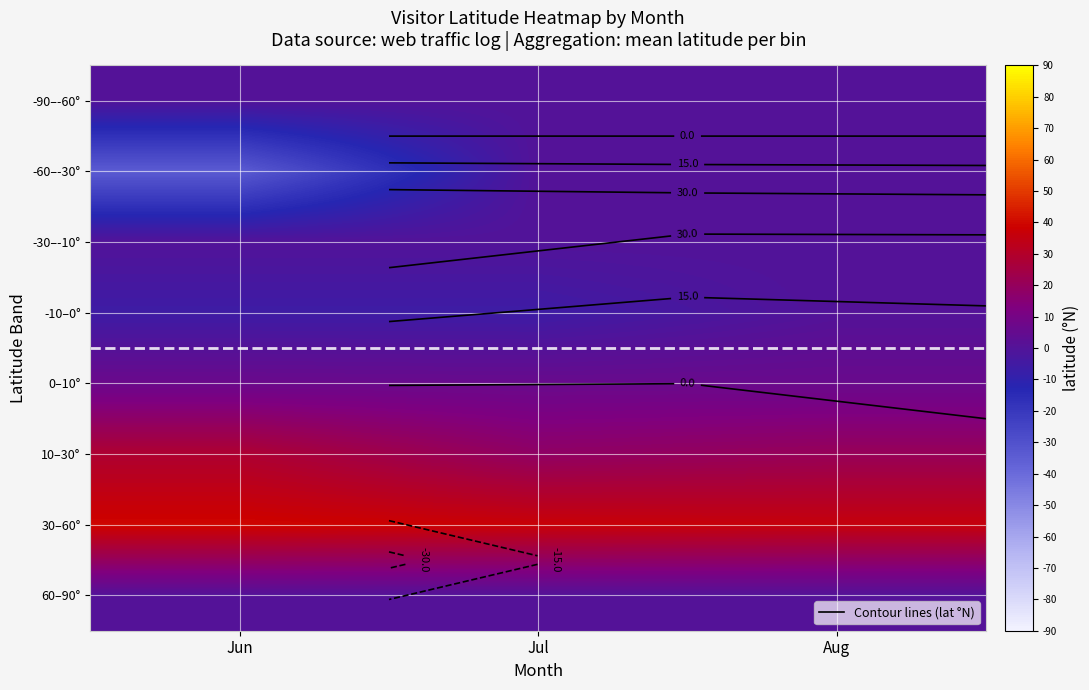

Which has a higher value, Jul or Aug?

Jul